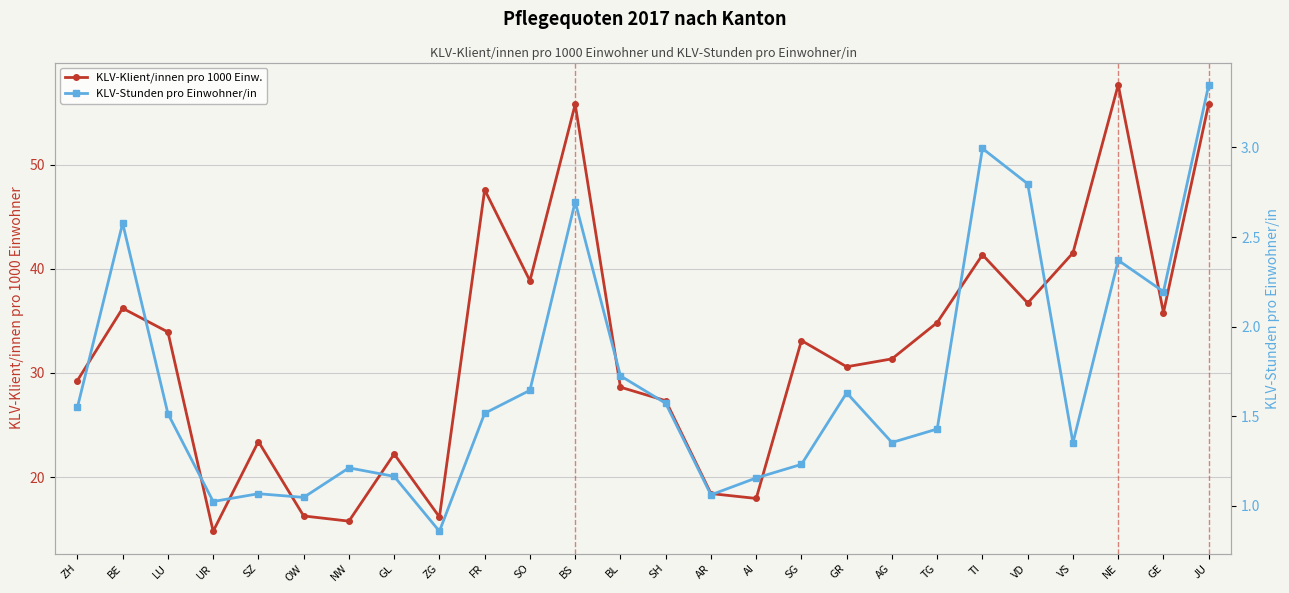

What is the difference between the KLV-Stunden pro Einwohner/in values at VD and BE?

0.2